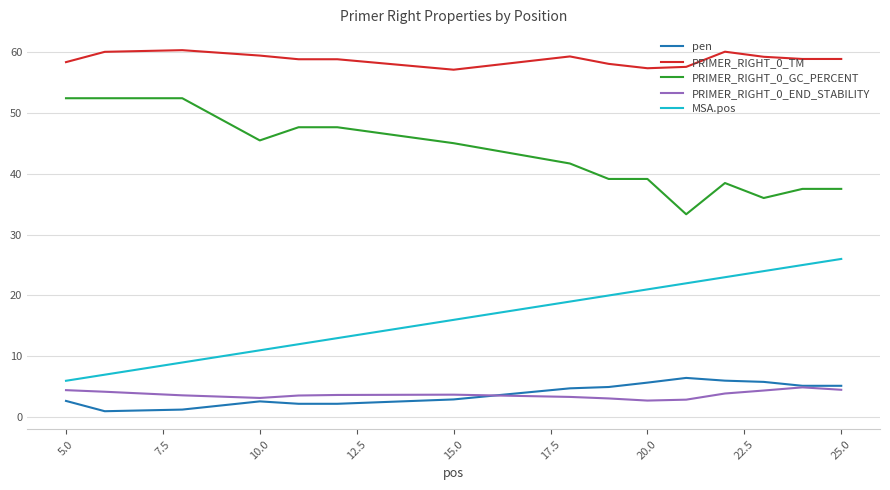

What is the sum of all MSA.pos values?

254.0